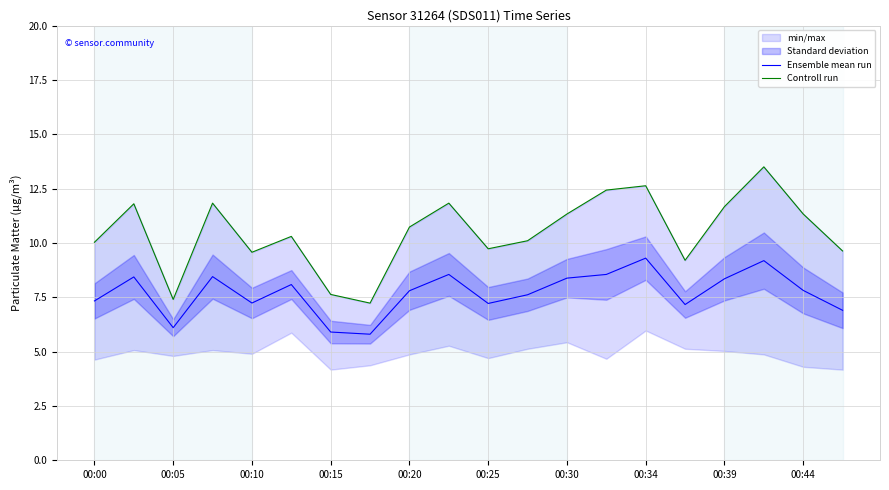

At 00:00, list the series in order from smallest to largest.

Ensemble mean run, Controll run